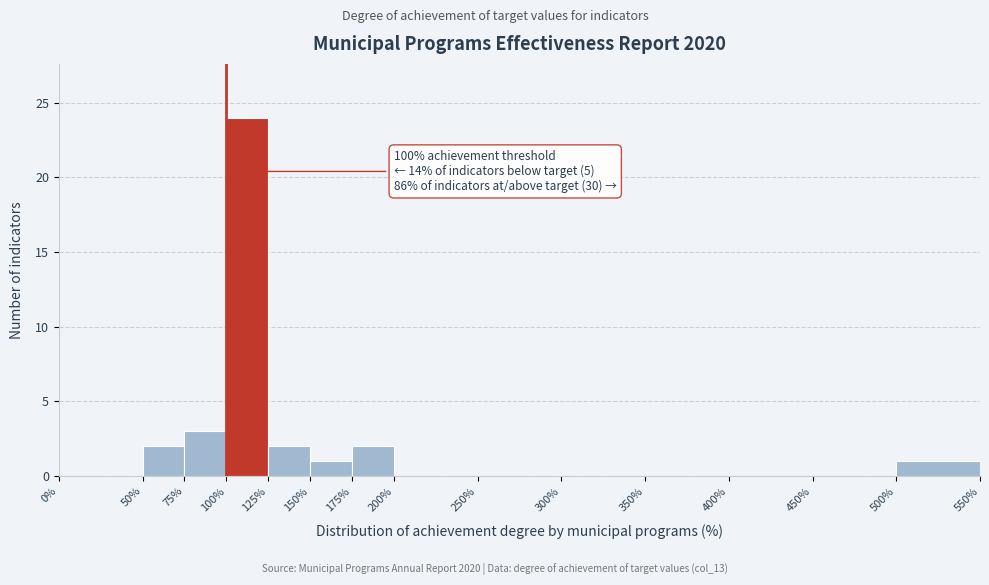

Which range on the x-axis has the tallest bar?

100% to 125%